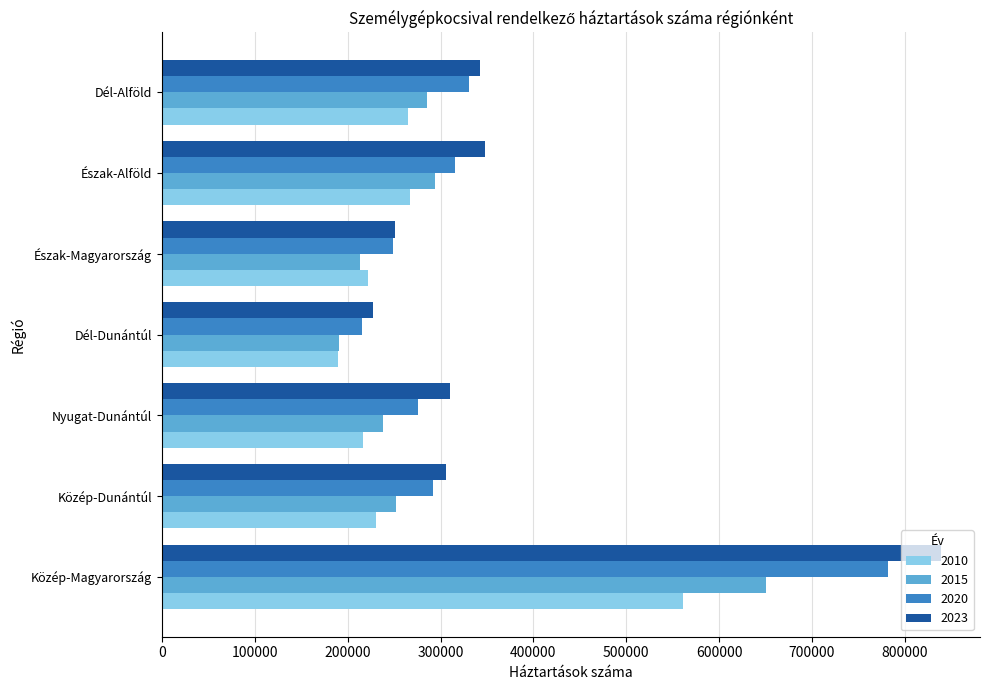

What is the average value of the 2010 series?

278718